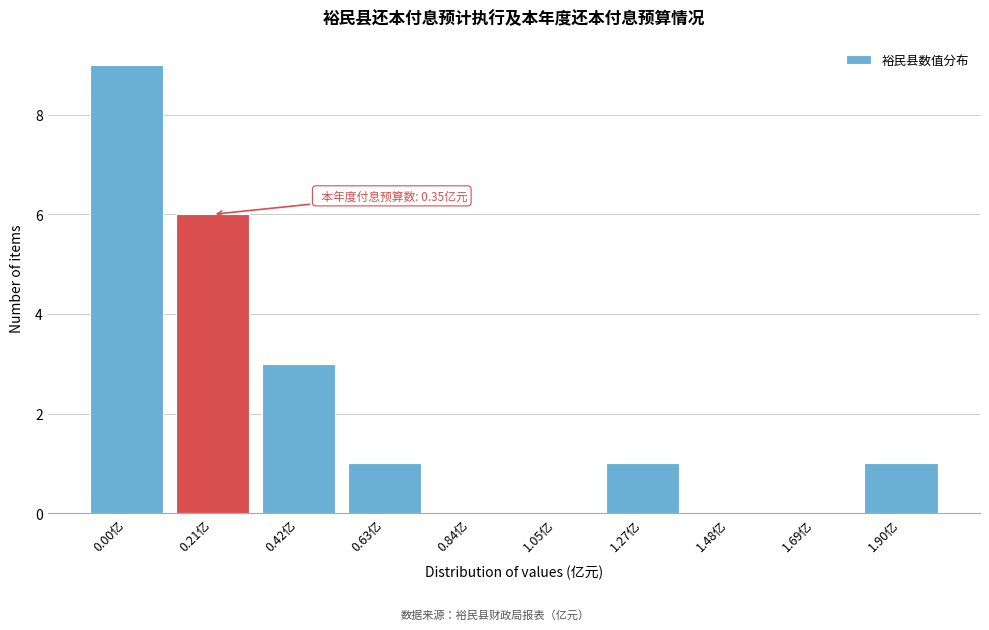

Reading left to right, extract all data points from this chart.

0.00亿=9	0.21亿=6	0.42亿=3	0.63亿=1	0.84亿=0	1.05亿=0	1.27亿=1	1.48亿=0	1.69亿=0	1.90亿=1